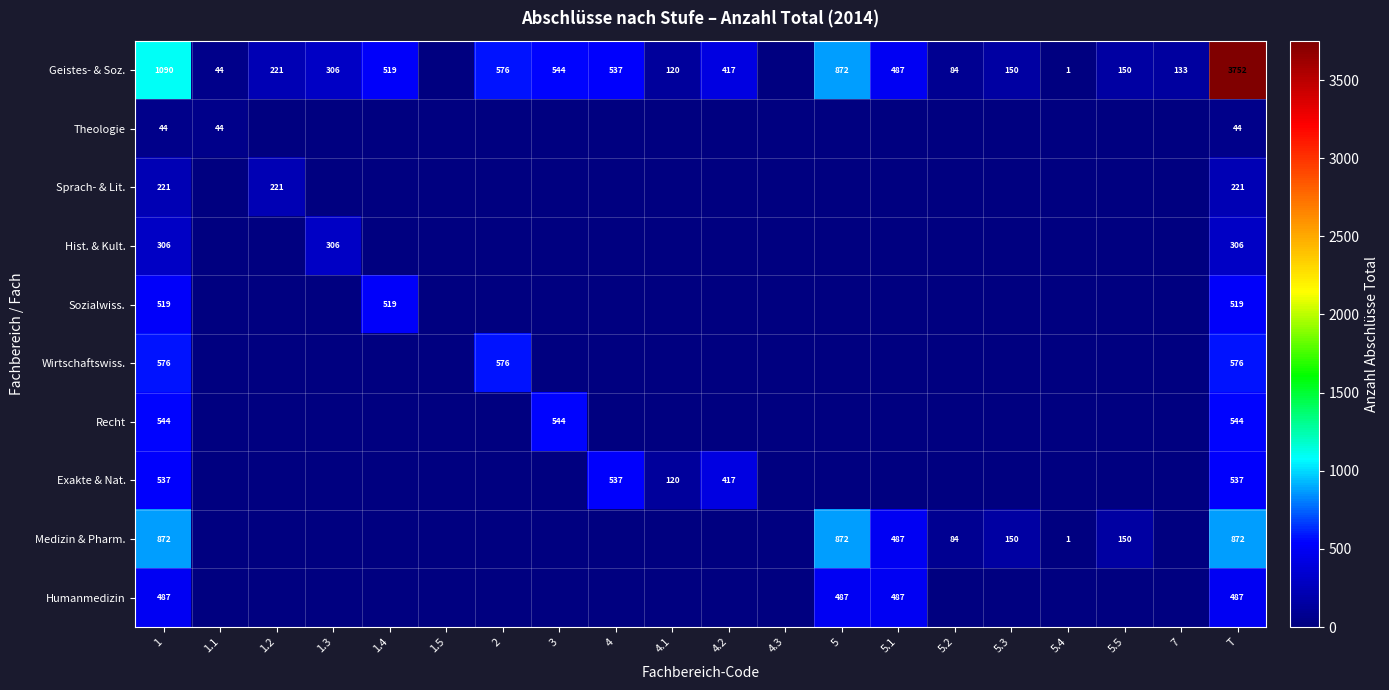

Is the value of Exakte & Nat. at 4.2 greater than the value of Medizin & Pharm. at 5.5?

Yes